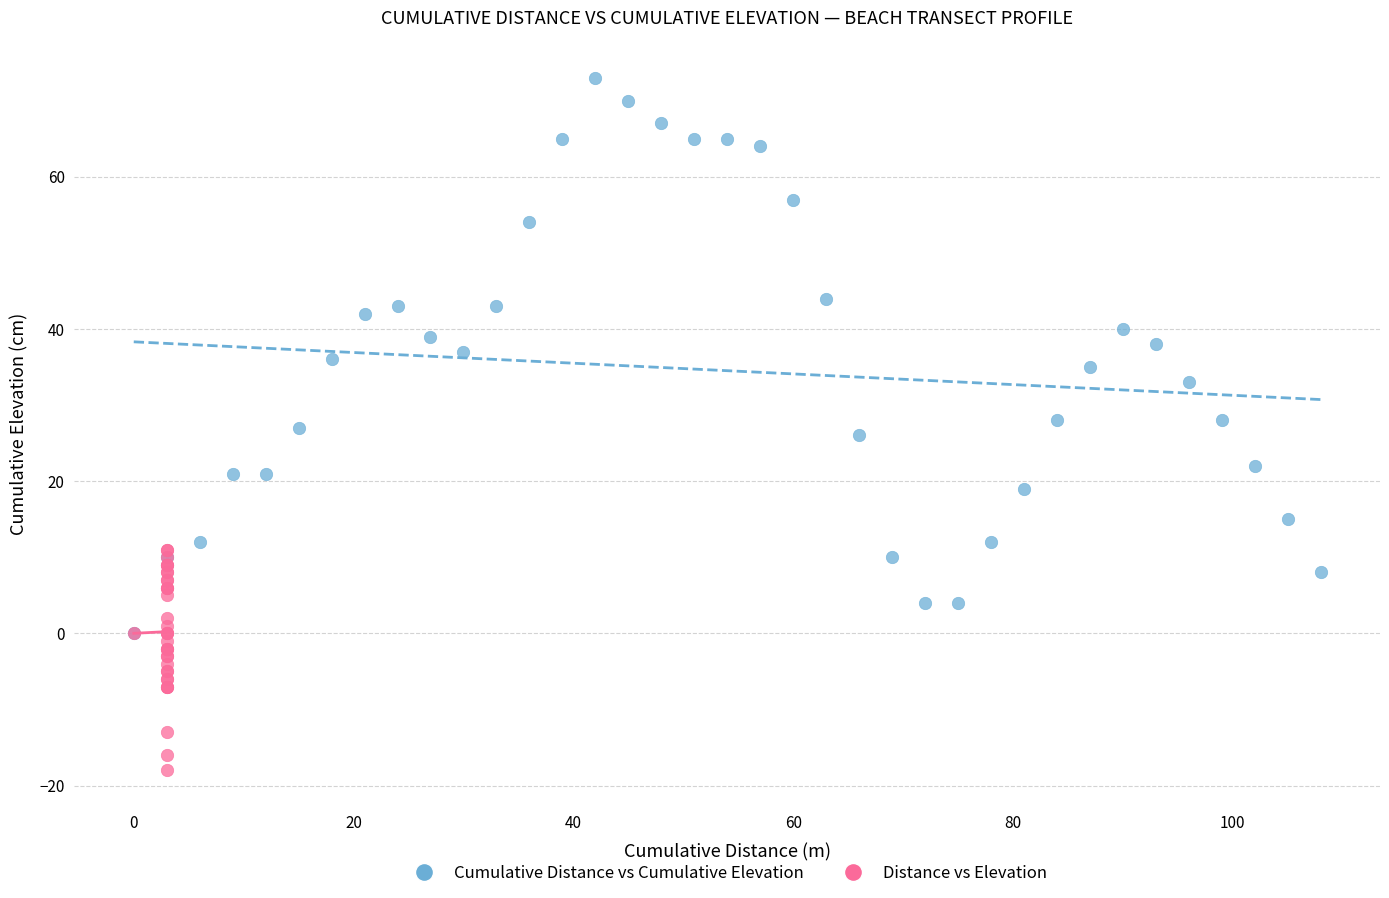

What are all the series names shown in the legend?

Cumulative Distance vs Cumulative Elevation, Distance vs Elevation